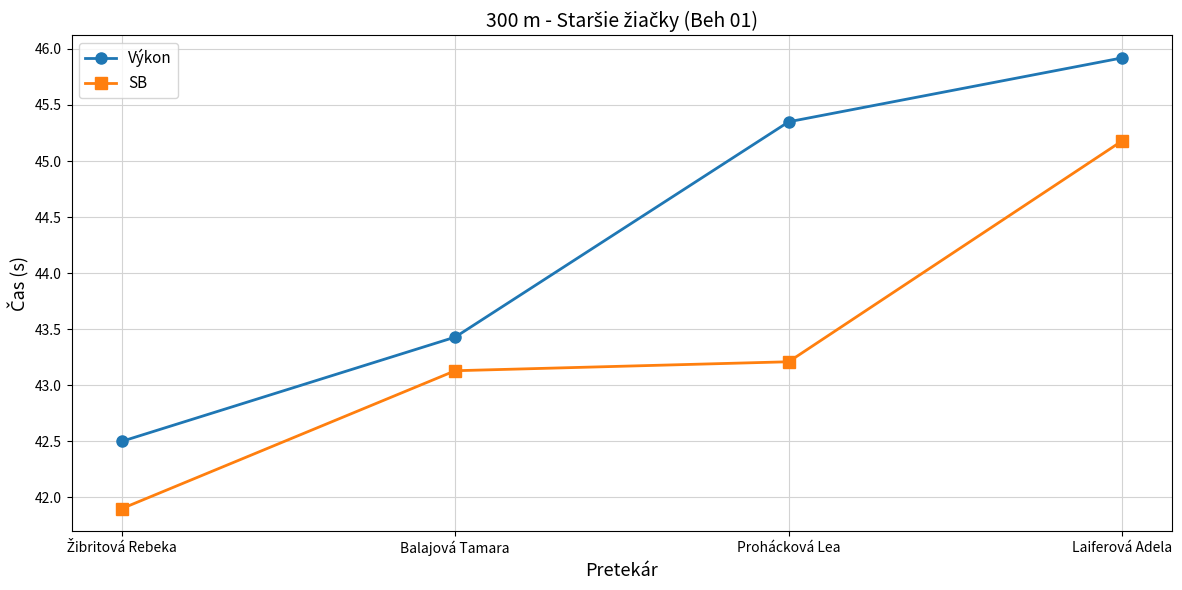

Where is Výkon nearest to the value 44?

Balajová Tamara